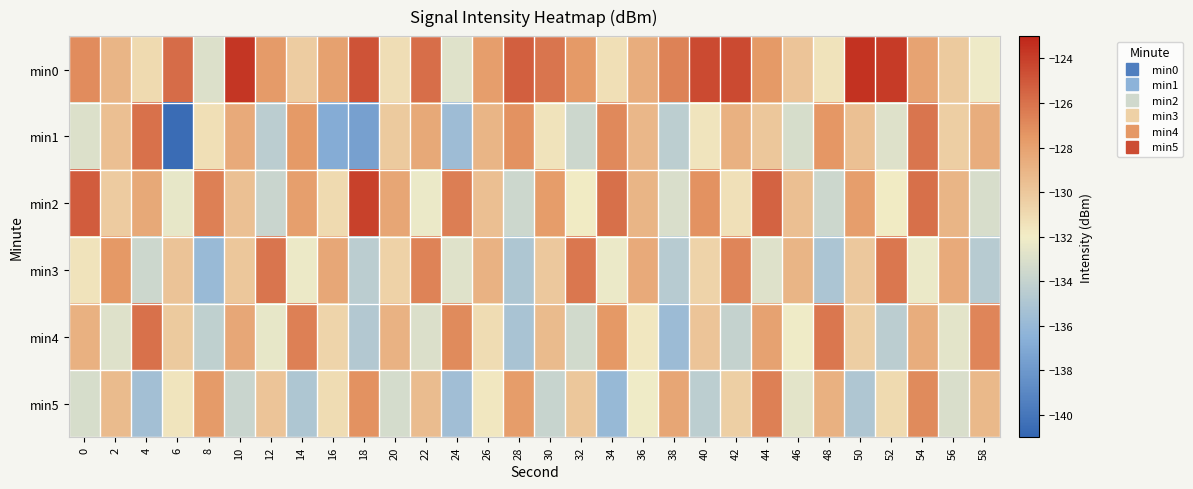

At 50, list the series in order from largest to smallest.

min0, min2, min1, min3, min4, min5